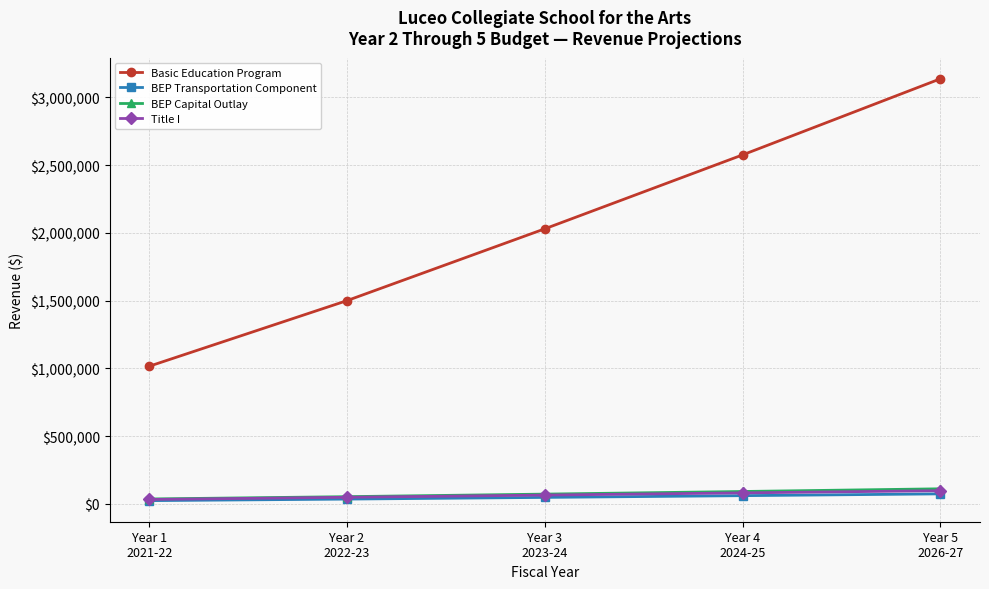

What is the label of the 4th point from the left?

Year 4
2024-25